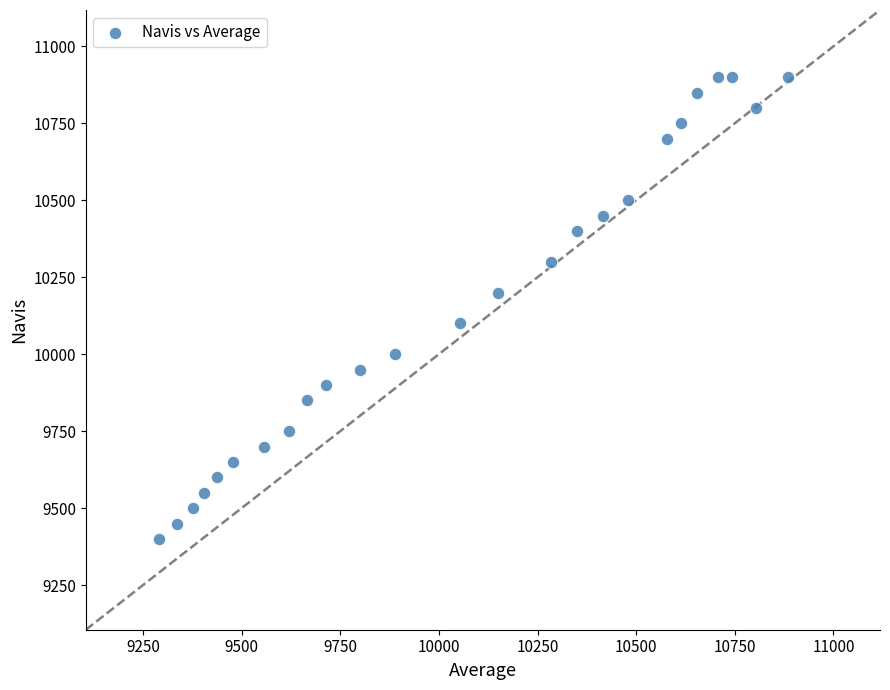

What is the range of Y values (max minus min)?

1500